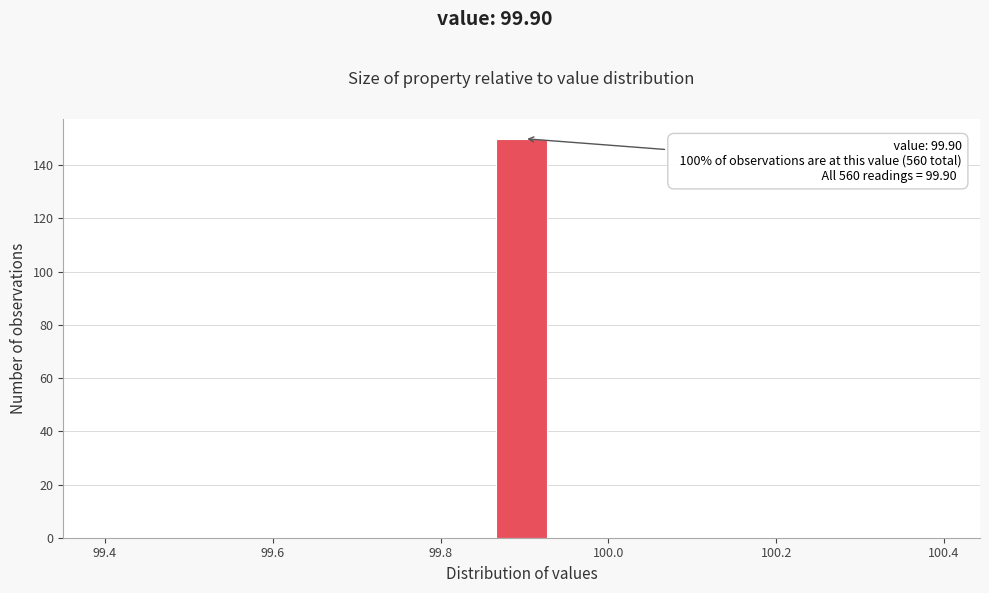

Read against the x-axis, roughly where is the centre of the tallest bar?

99.90